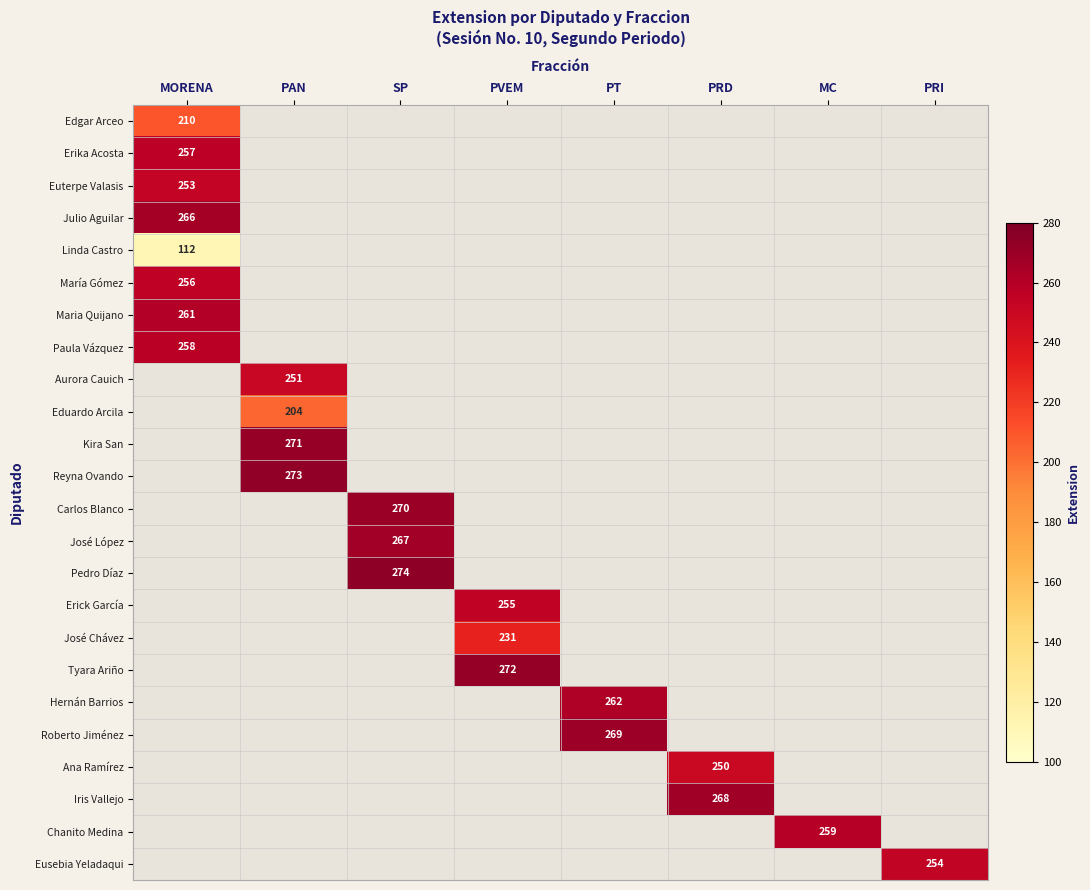

The Carlos Blanco series shows 270 at SP. True or false?

True